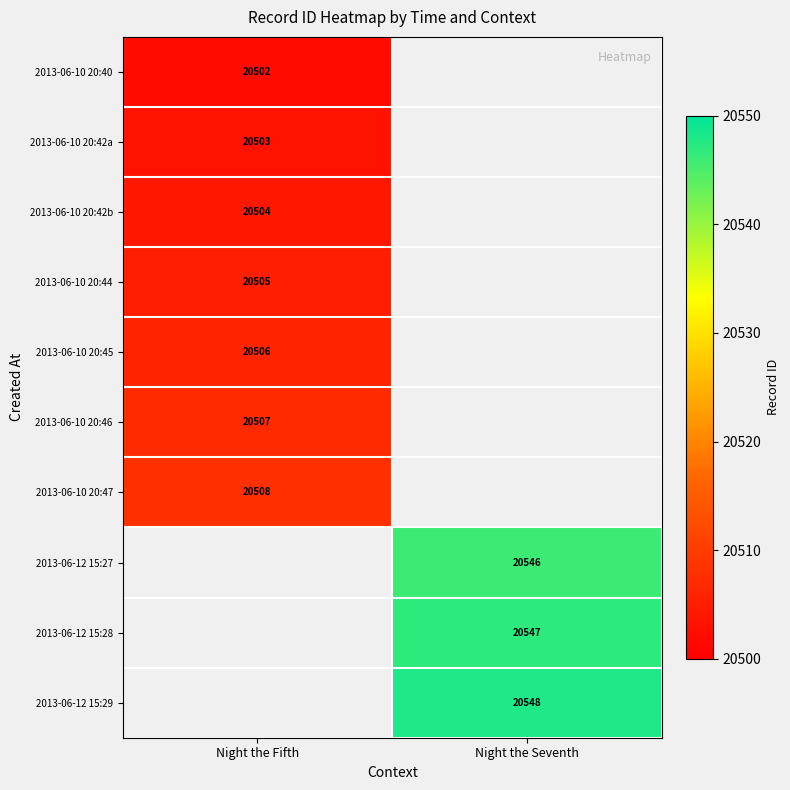

Which has a higher value, Night the Fifth or Night the Seventh?

Night the Seventh